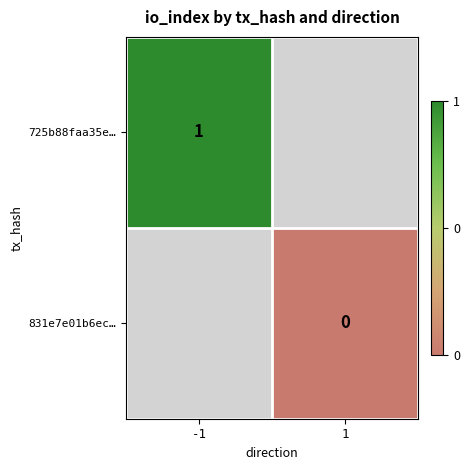

Is the value of 725b88faa35e… at -1 greater than the value of 831e7e01b6ec… at 1?

Yes